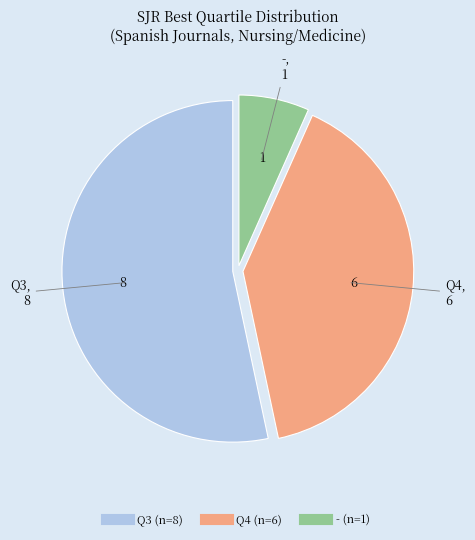

Is there any slice that represents more than half of the pie?

Yes